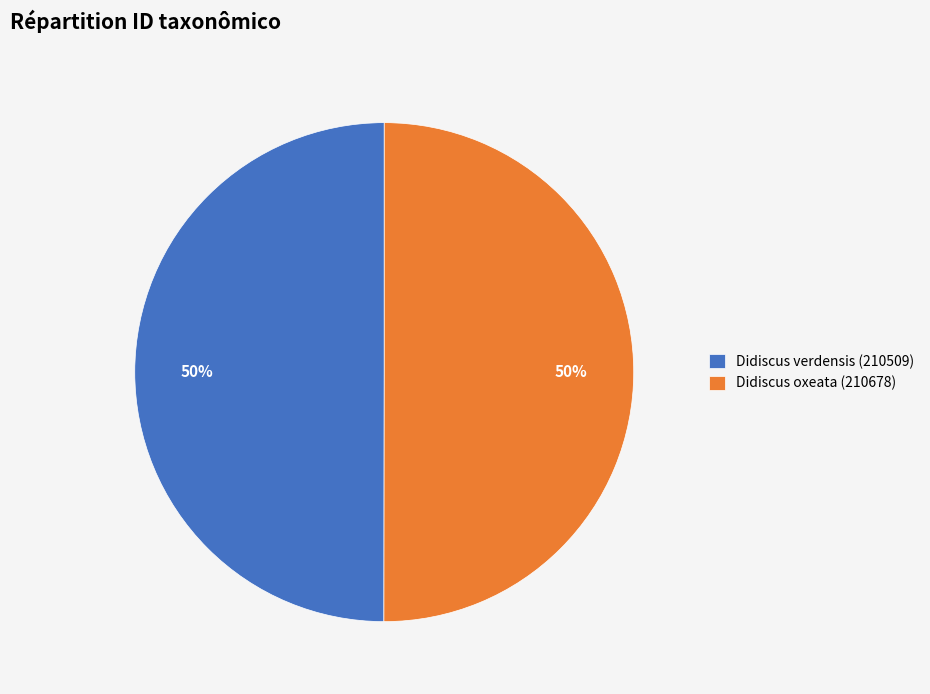

Is the sum of Didiscus verdensis (210509) and Didiscus oxeata (210678) greater than half?

Yes